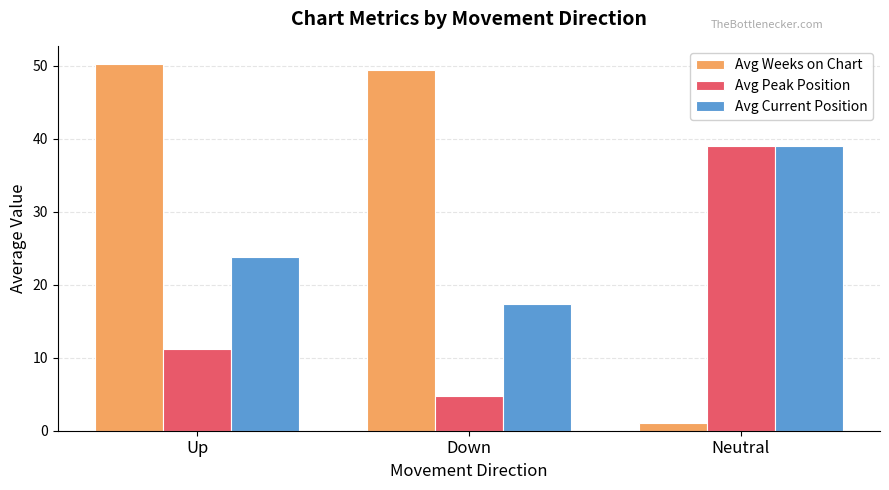

What is the difference between the highest and lowest values at Up?

39.0